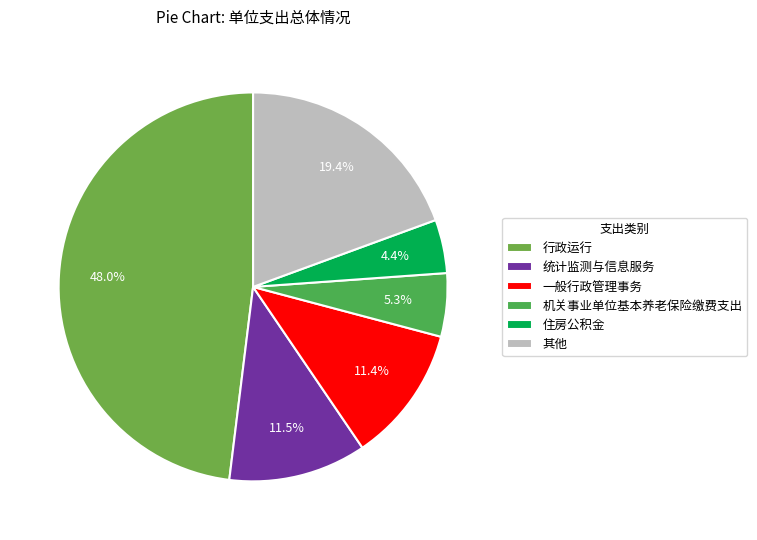

To the nearest percent, what percentage of the pie is 行政运行?

48%